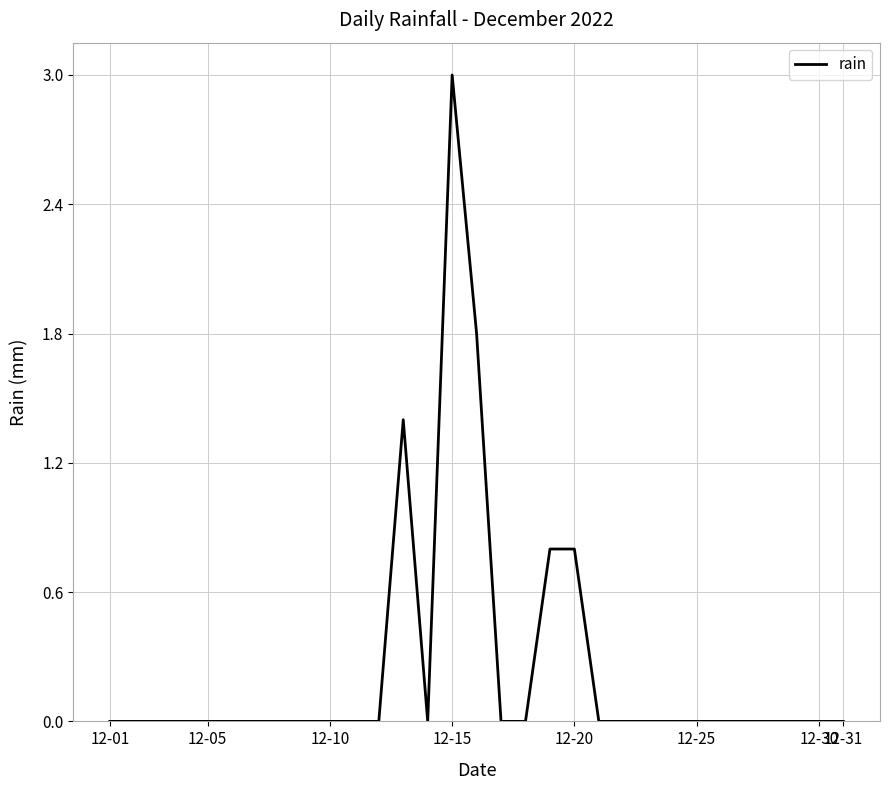

What is the maximum value shown in the chart?

3.0